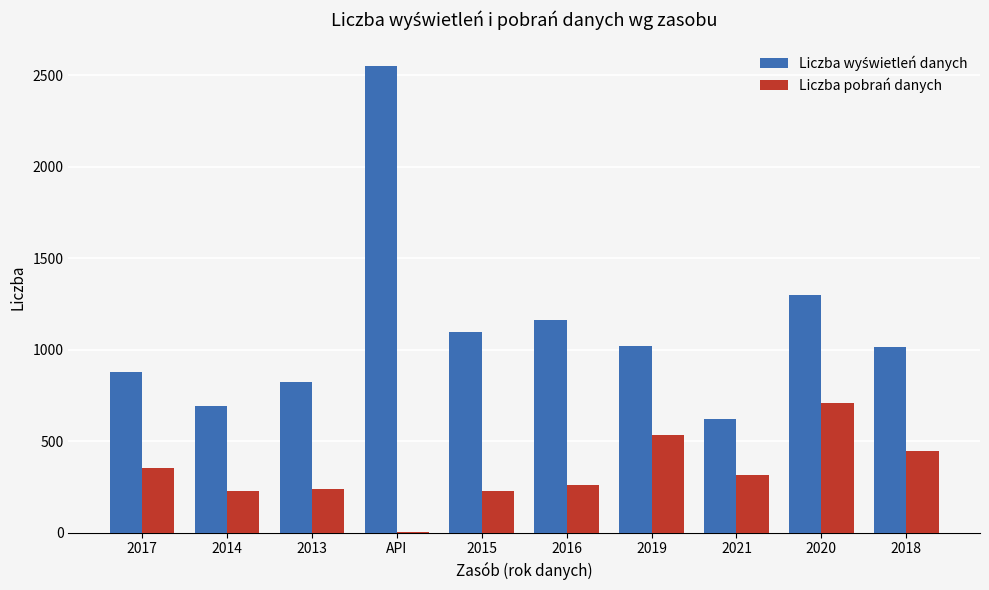

What is the sum of the Liczba pobrań danych values at 2018 and 2019?

979